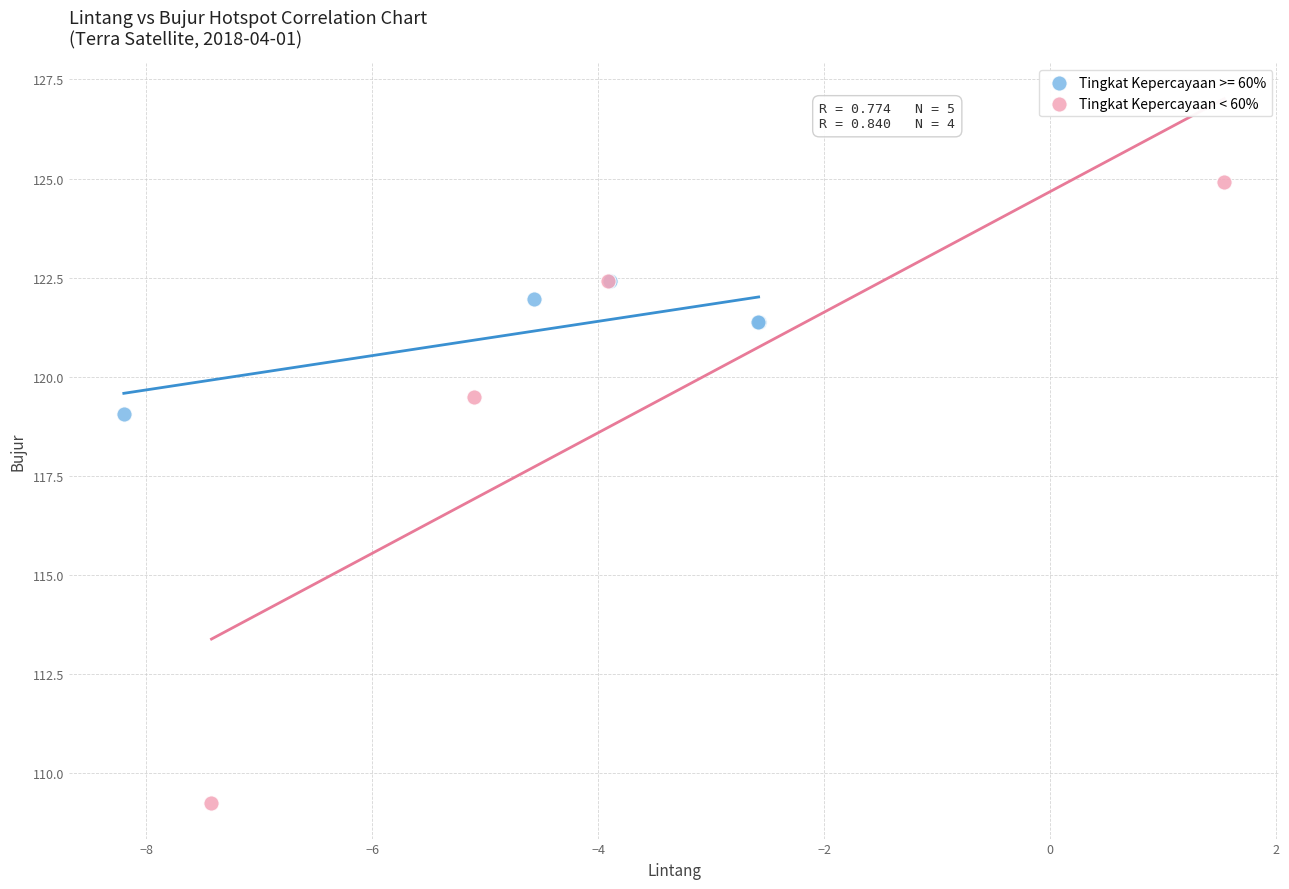

Which series reaches the maximum Y coordinate?

Tingkat Kepercayaan < 60%